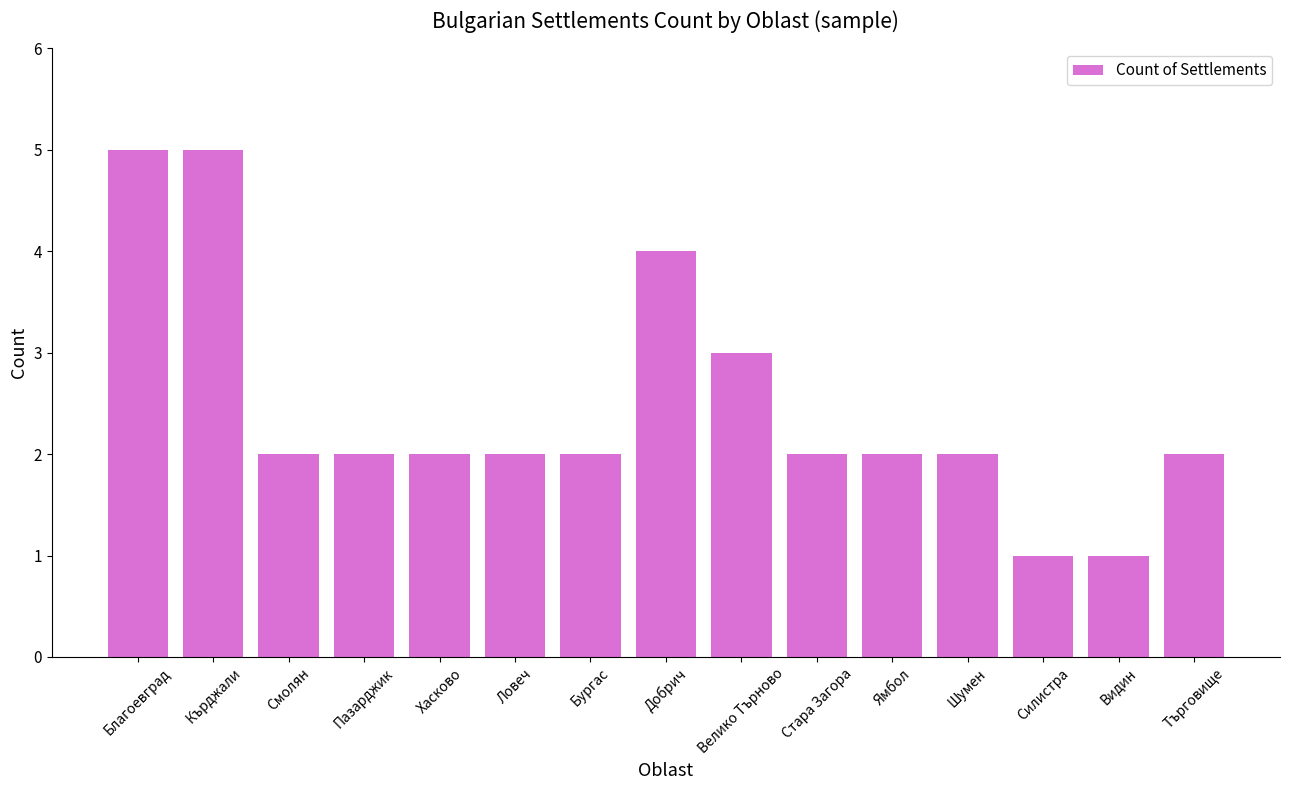

At which label is the value closest to 3?

Велико Търново